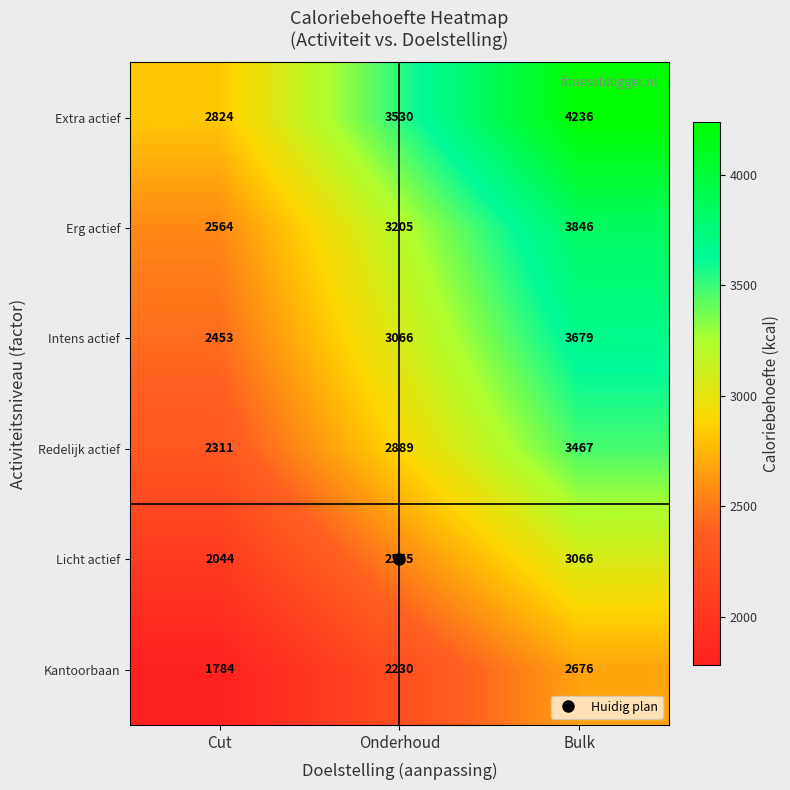

The Intens actief series shows 1543 at Onderhoud. True or false?

False